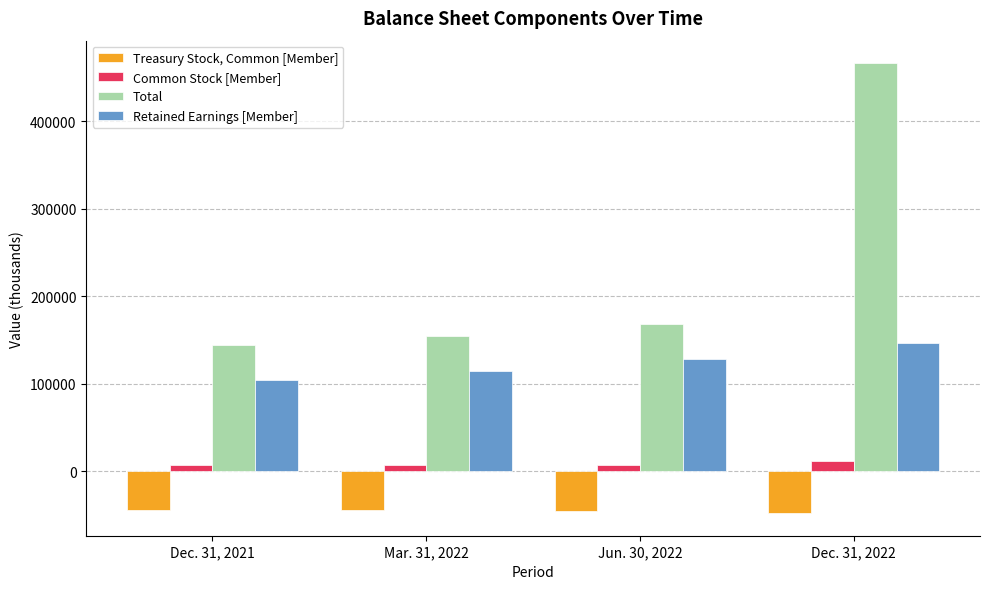

Rank the series by their average value, from lowest to highest.

Treasury Stock, Common [Member], Common Stock [Member], Retained Earnings [Member], Total